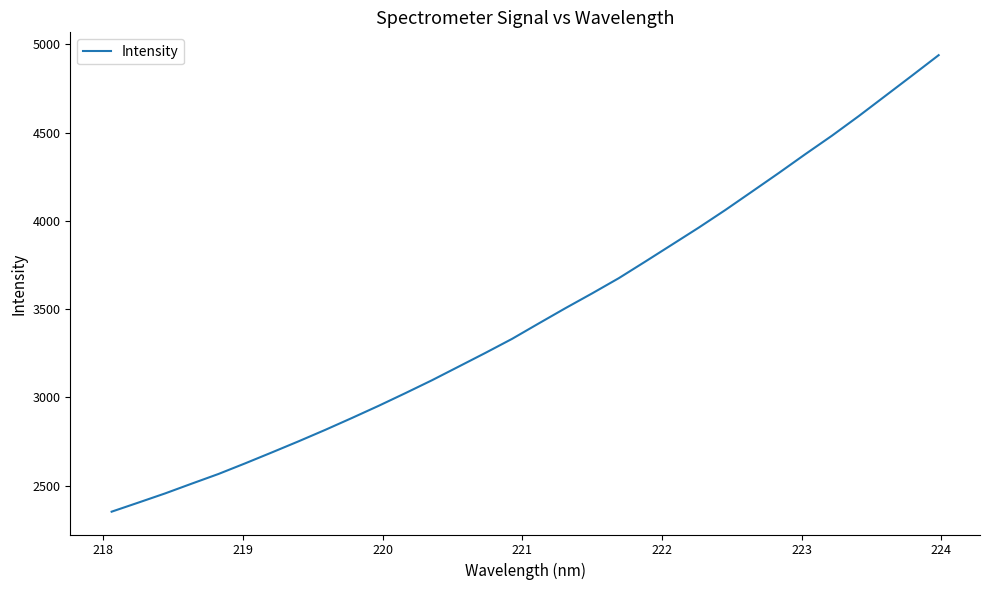

What is the smallest value displayed?

2353.3